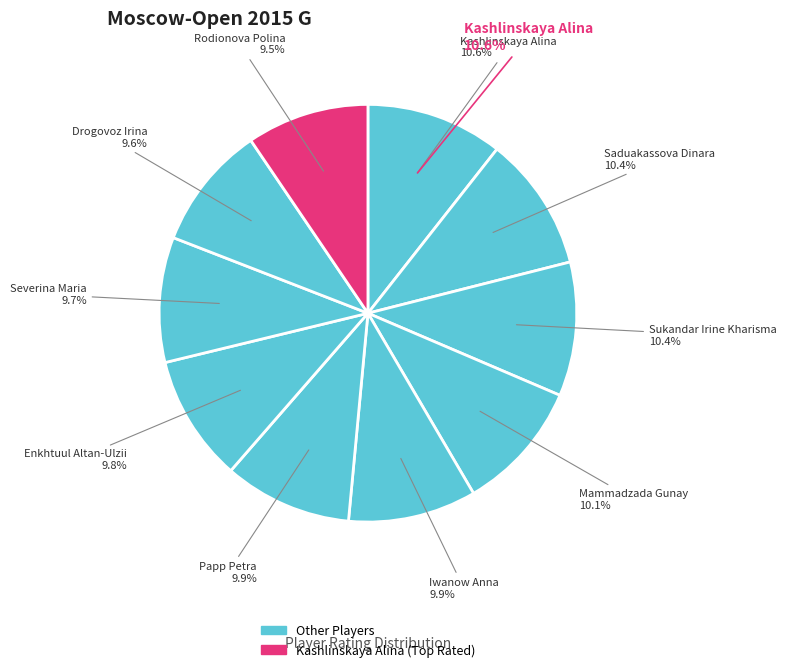

How much of the chart is everything except Drogovoz Irina?

90.4%